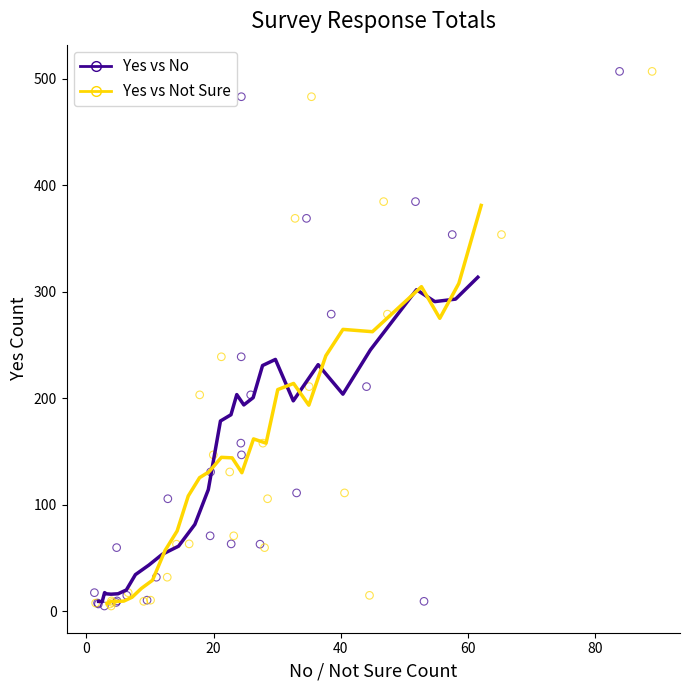

What are all the series names shown in the legend?

Yes vs No, Yes vs Not Sure